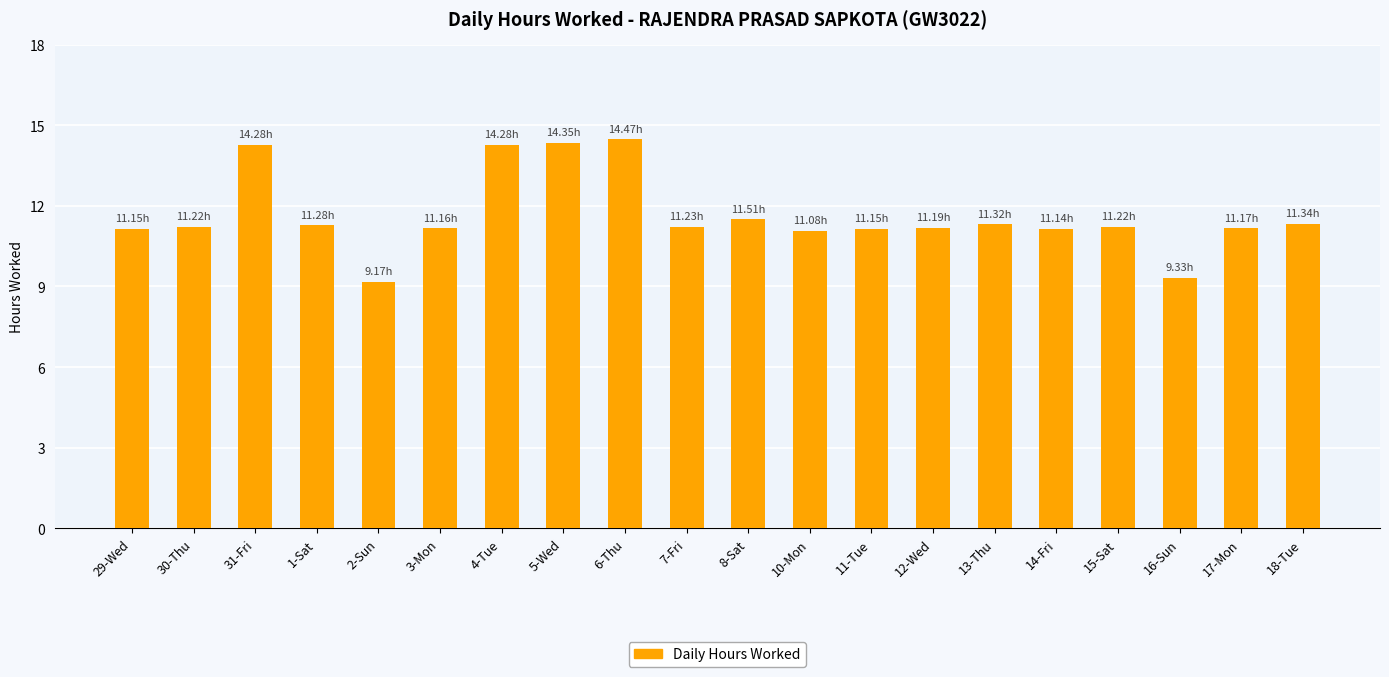

What is the maximum value shown in the chart?

14.5